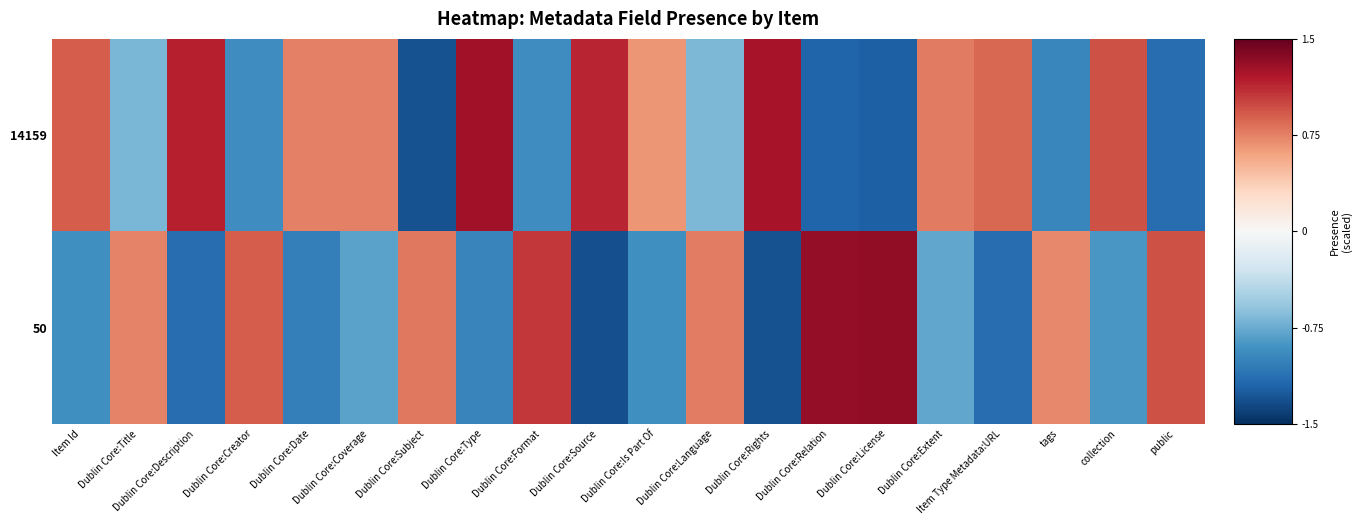

Reading left to right, list all the values displayed in this chart.

14159: Item Id=0.9	Dublin Core:Title=-0.7	Dublin Core:Description=1.2	Dublin Core:Creator=-0.9	Dublin Core:Date=0.8	Dublin Core:Coverage=0.8	Dublin Core:Subject=-1.3	Dublin Core:Type=1.3	Dublin Core:Format=-0.9	Dublin Core:Source=1.1	Dublin Core:Is Part Of=0.7	Dublin Core:Language=-0.7	Dublin Core:Rights=1.2	Dublin Core:Relation=-1.2	Dublin Core:License=-1.2	Dublin Core:Extent=0.8	Item Type Metadata:URL=0.9	tags=-1.0	collection=1.0	public=-1.1
50: Item Id=-0.9	Dublin Core:Title=0.7	Dublin Core:Description=-1.1	Dublin Core:Creator=0.9	Dublin Core:Date=-1.0	Dublin Core:Coverage=-0.8	Dublin Core:Subject=0.8	Dublin Core:Type=-1.0	Dublin Core:Format=1.1	Dublin Core:Source=-1.3	Dublin Core:Is Part Of=-0.9	Dublin Core:Language=0.8	Dublin Core:Rights=-1.3	Dublin Core:Relation=1.3	Dublin Core:License=1.3	Dublin Core:Extent=-0.8	Item Type Metadata:URL=-1.1	tags=0.7	collection=-0.9	public=1.0